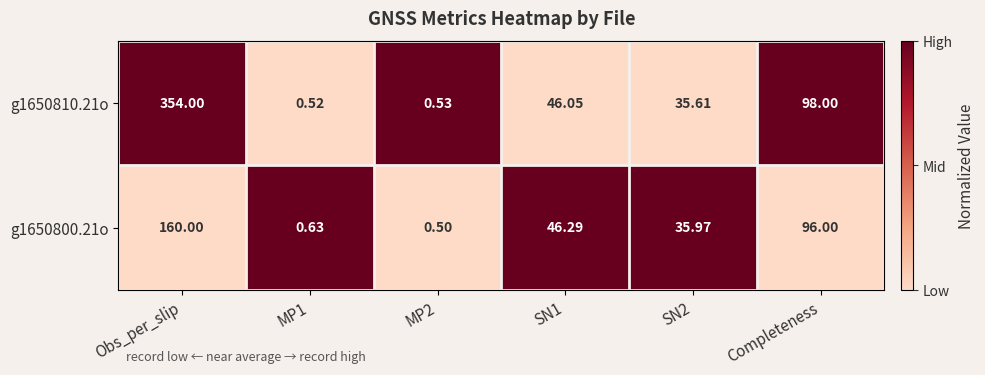

At how many categories does at least one series exceed 0?

6